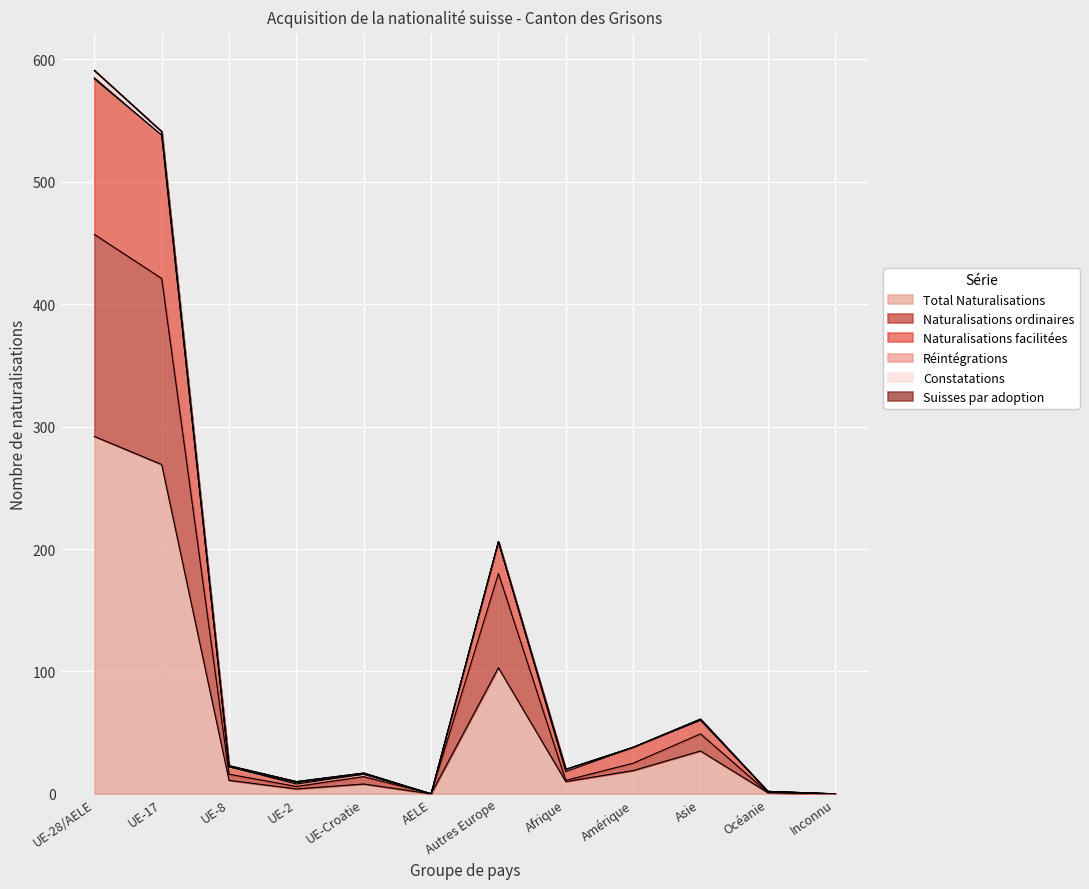

The Total Naturalisations series shows 19 at Amérique. True or false?

True